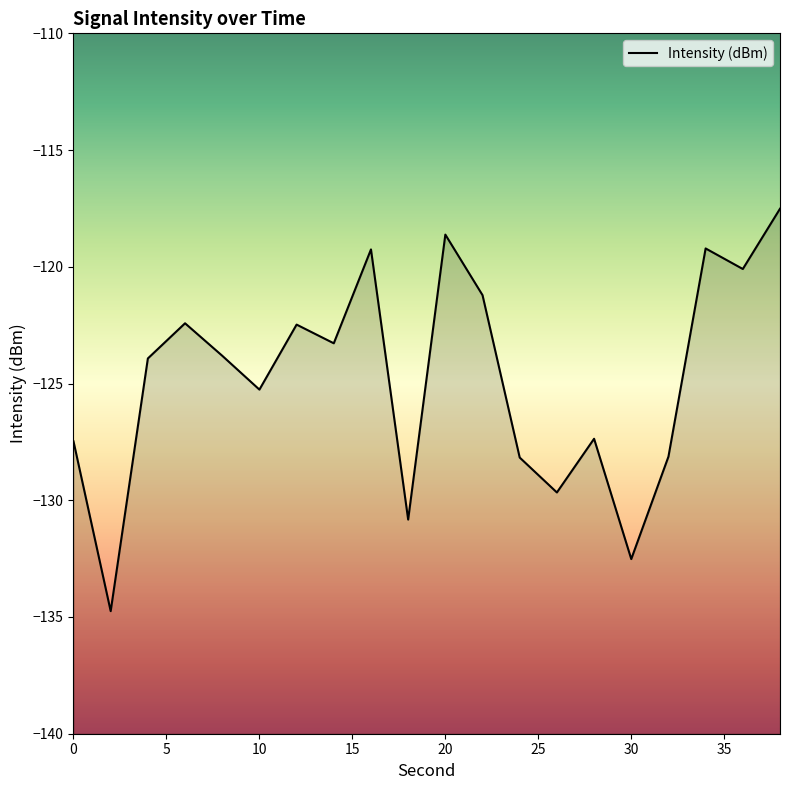

At which label does the data first exceed -123?

6